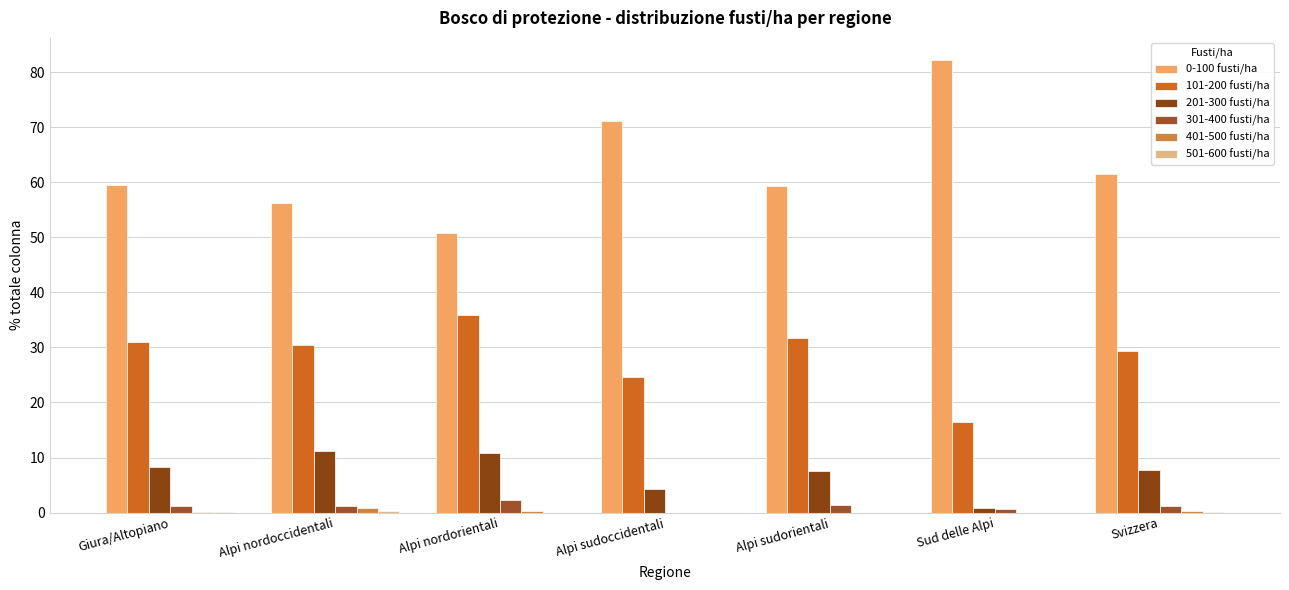

At which category does the chart reach its minimum across all series?

Alpi sudoccidentali